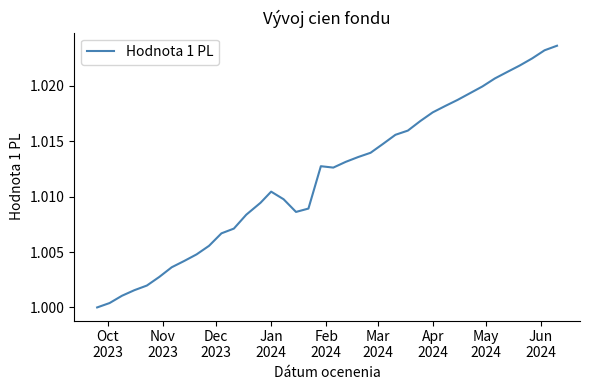

How many interior local peaks (higher than both neighbors) does the data have?

2